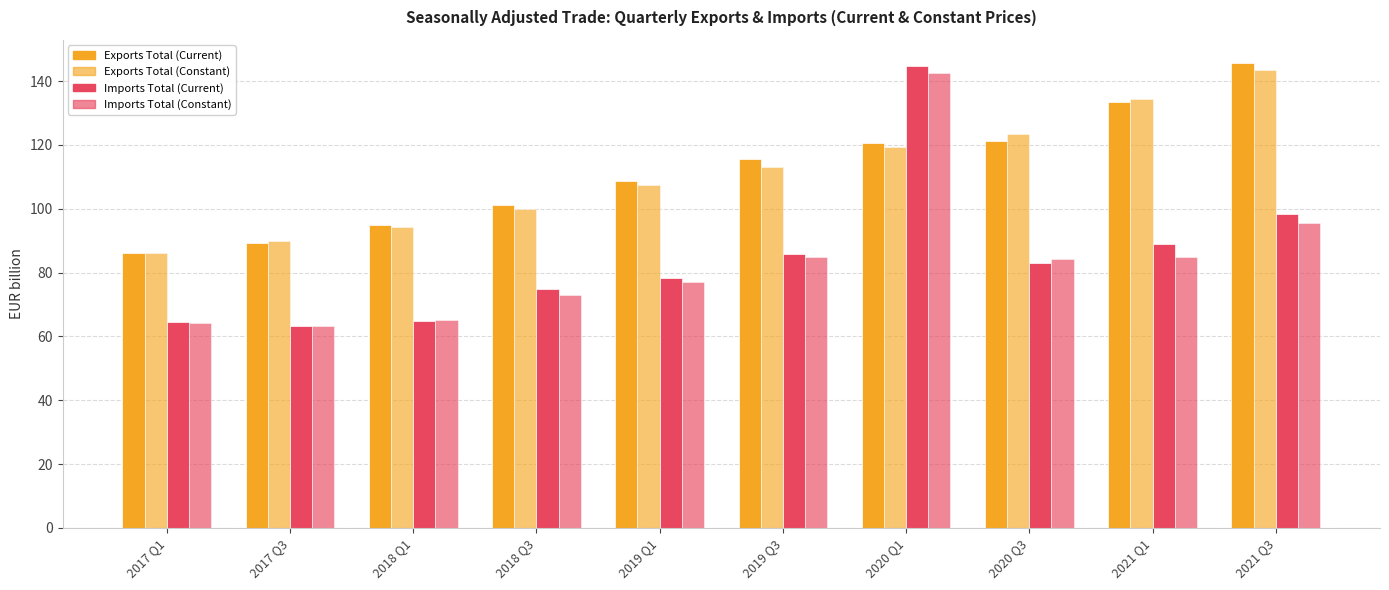

Which series changed the most between 2018 Q1 and 2021 Q1?

Exports Total (Constant)